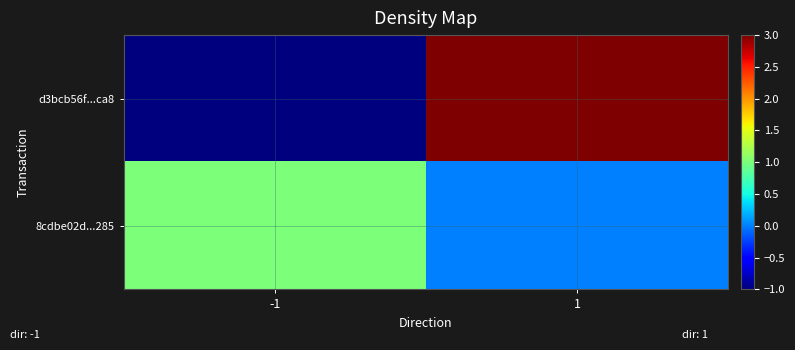

Reading right to left, extract all data points from this chart.

d3bcb56f...ca8: 1=3	-1=-1
8cdbe02d...285: 1=0	-1=1